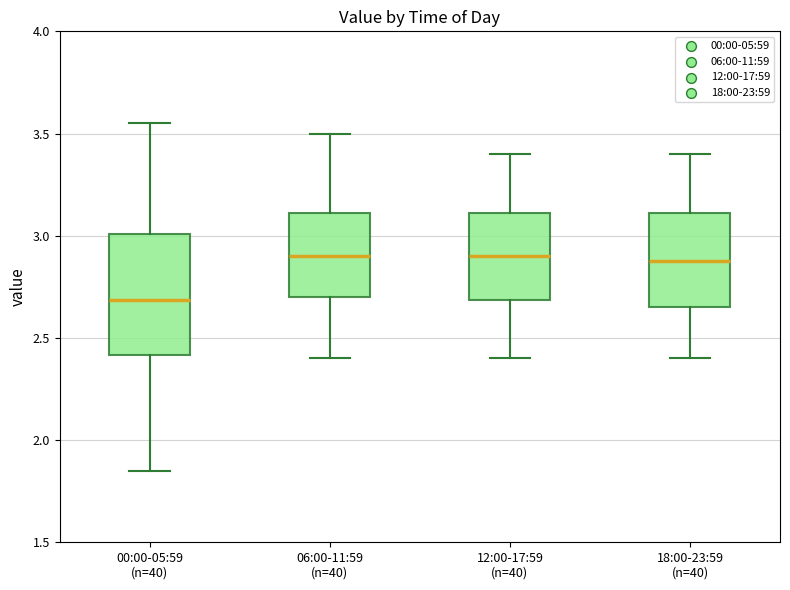

Reading left to right, read every box against the y-axis: the position of its median line, the range the box covers, and the ends of its whiskers. The values are not printed on the chart, so give them approximately, as read against the axis.

00:00-05:59 (n=40): median 2.70, box 2.40 to 3.00, whiskers 1.85 to 3.55
06:00-11:59 (n=40): median 2.90, box 2.70 to 3.10, whiskers 2.40 to 3.50
12:00-17:59 (n=40): median 2.90, box 2.70 to 3.10, whiskers 2.40 to 3.40
18:00-23:59 (n=40): median 2.90, box 2.65 to 3.10, whiskers 2.40 to 3.40